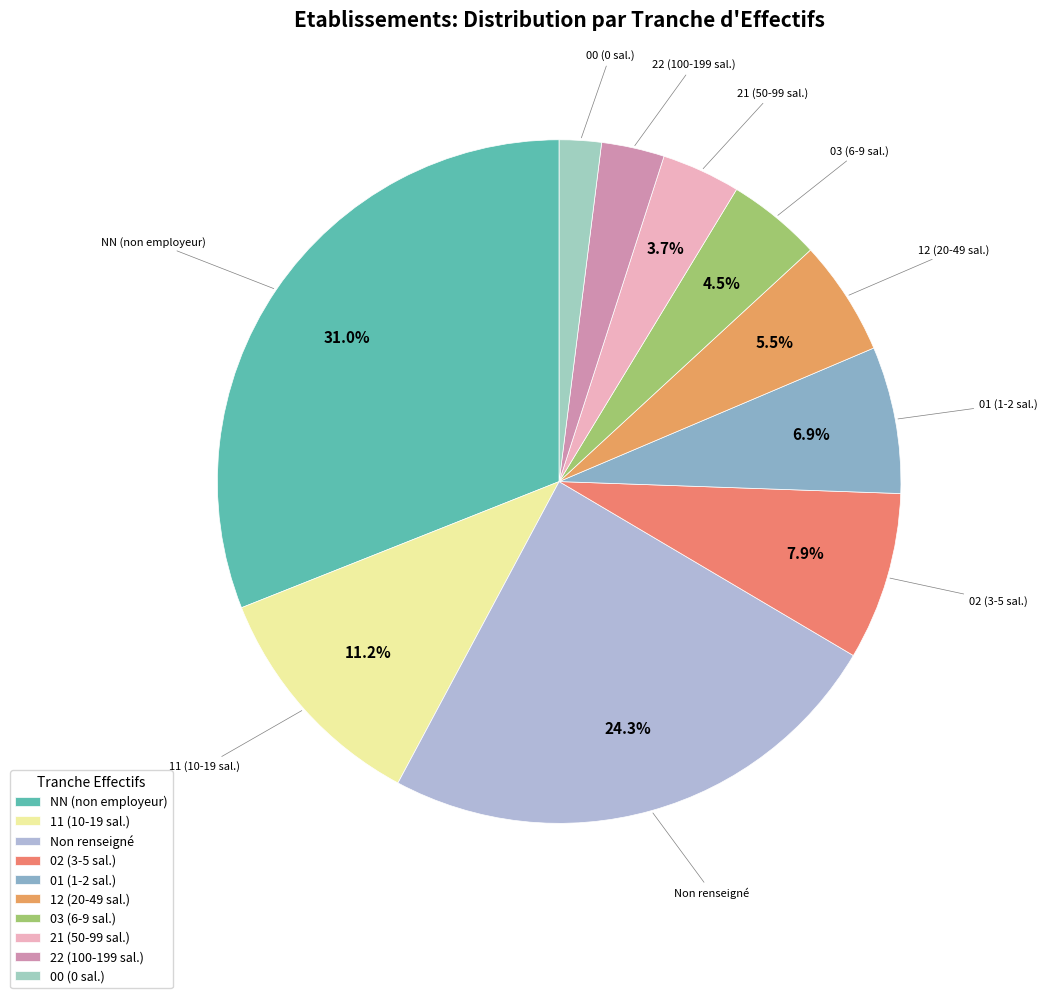

What portion of the pie excludes 02 (3-5 sal.)?

92.1%